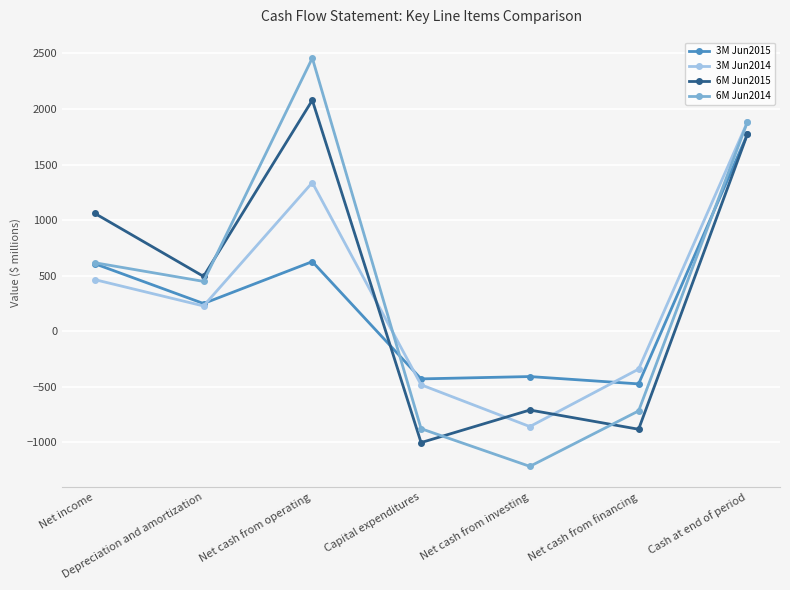

True or false: 6M Jun2015 has a value of 2079 at Net cash from operating.

True